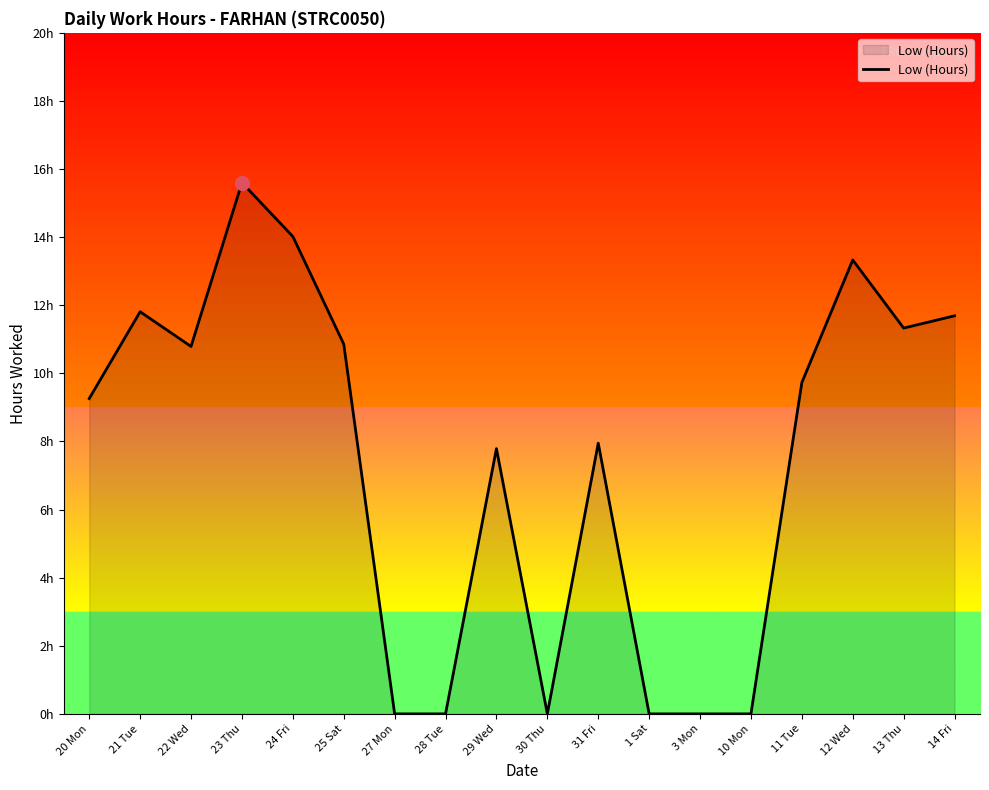

Does the chart have visible grid lines?

No